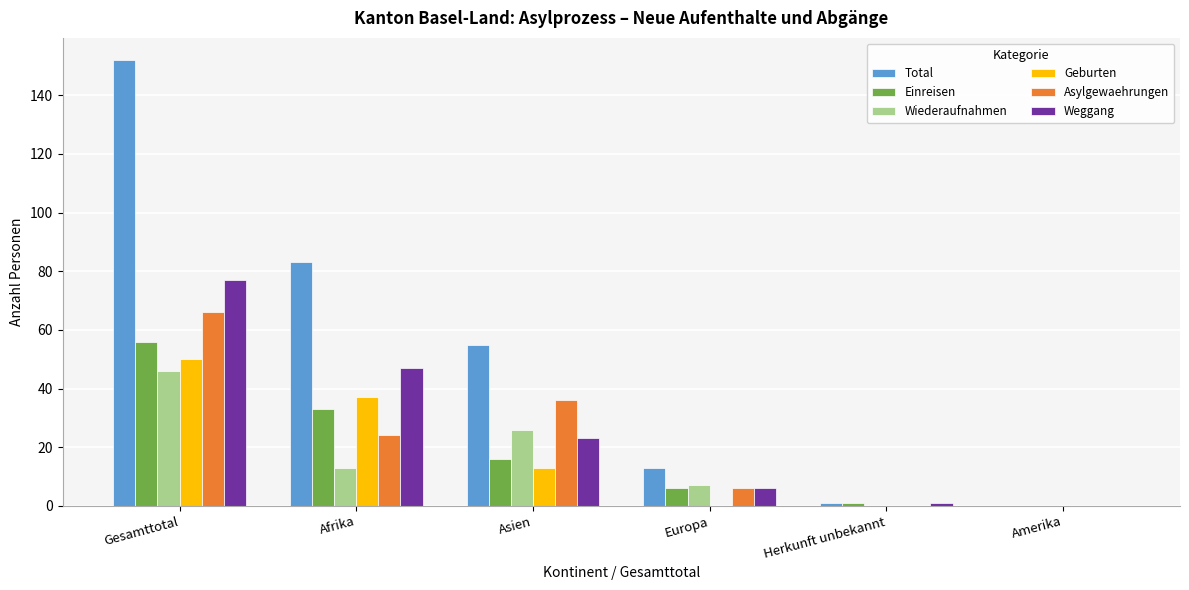

Between Asien and Amerika, which series saw the biggest shift?

Total